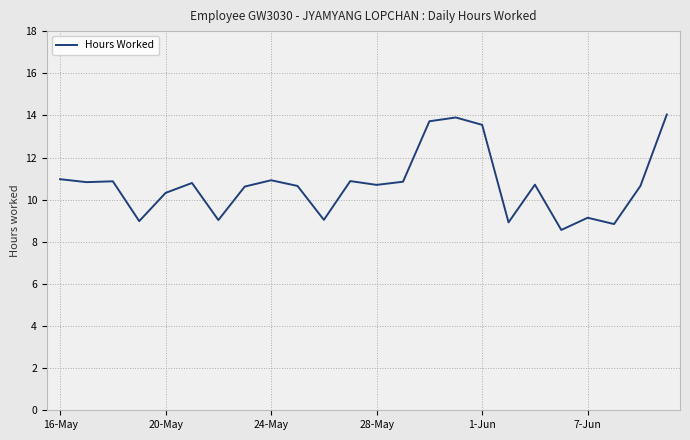

What is the minimum value shown in the chart?

8.6